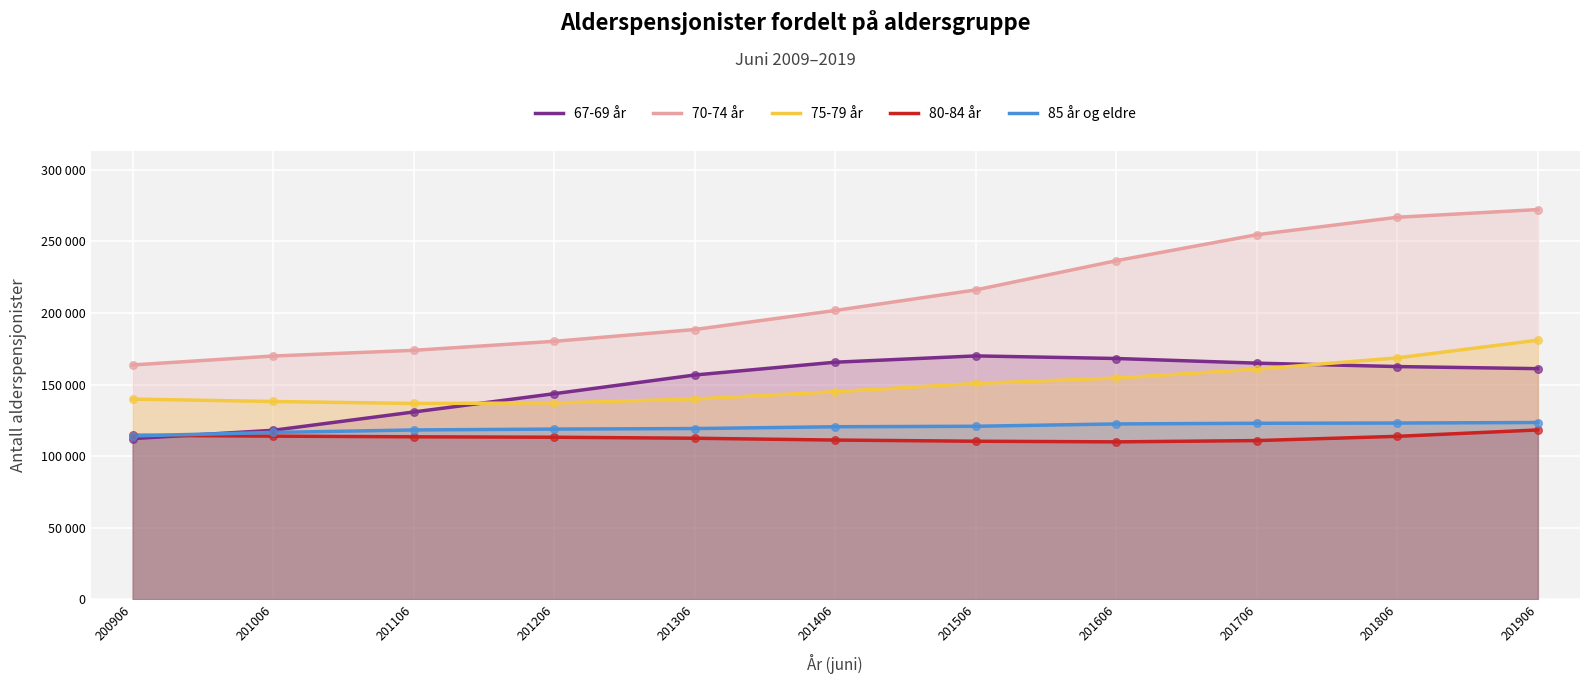

Which series contains the lowest Y value?

80-84 år